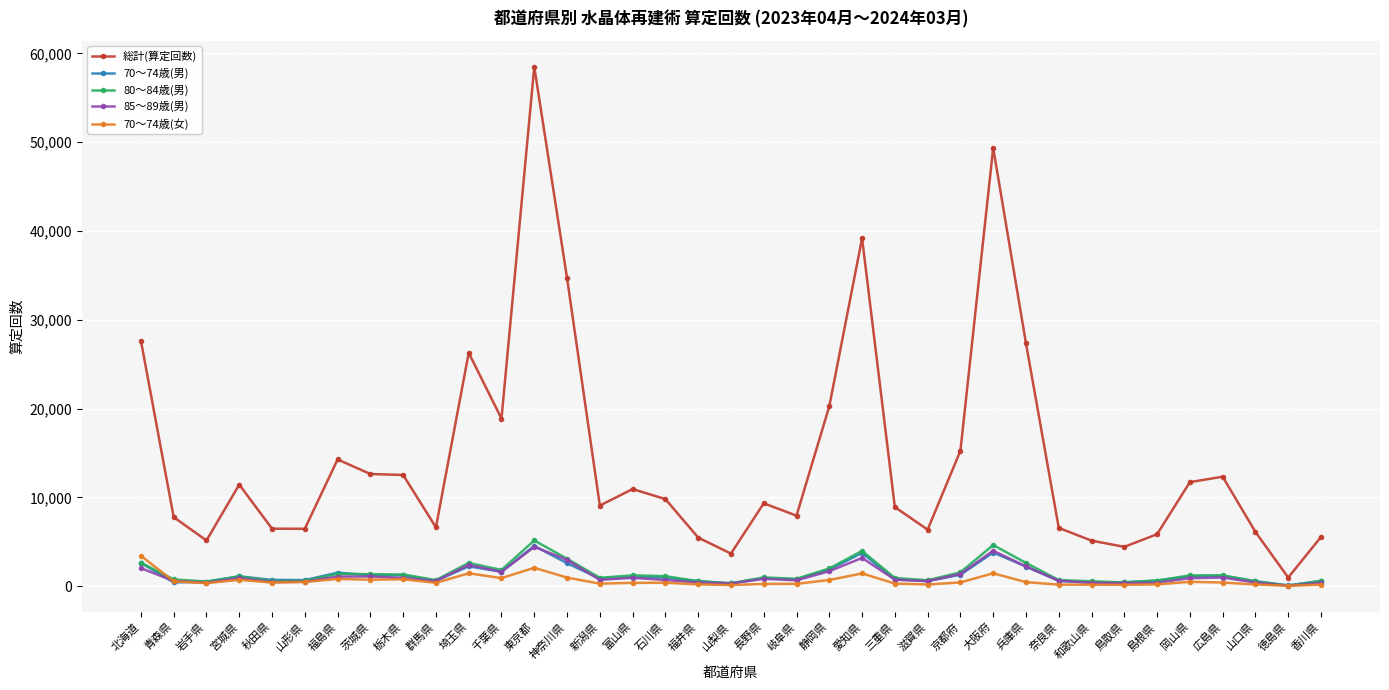

Is this an area chart (filled region under the line)?

No